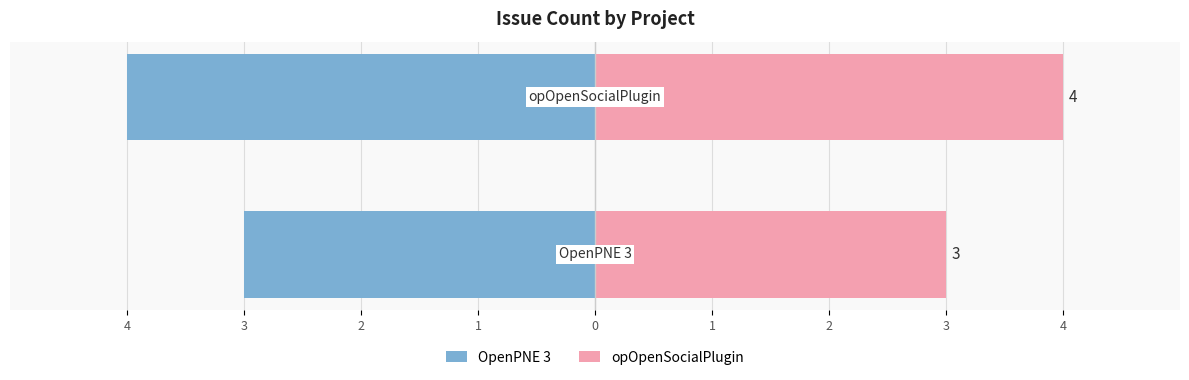

How many bars are there in each group?

2